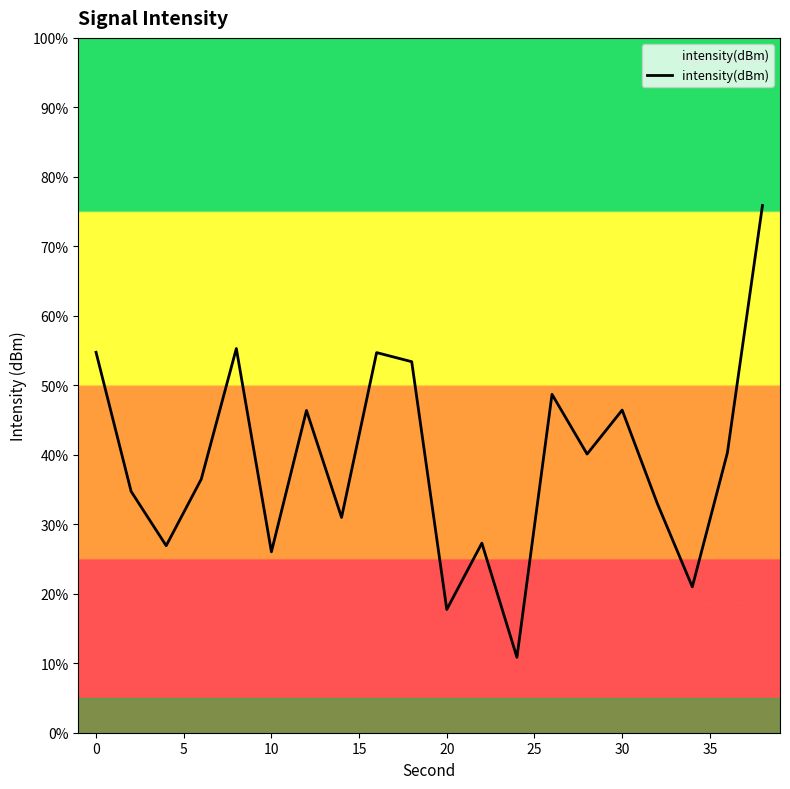

Is this an area chart (filled region under the line)?

No